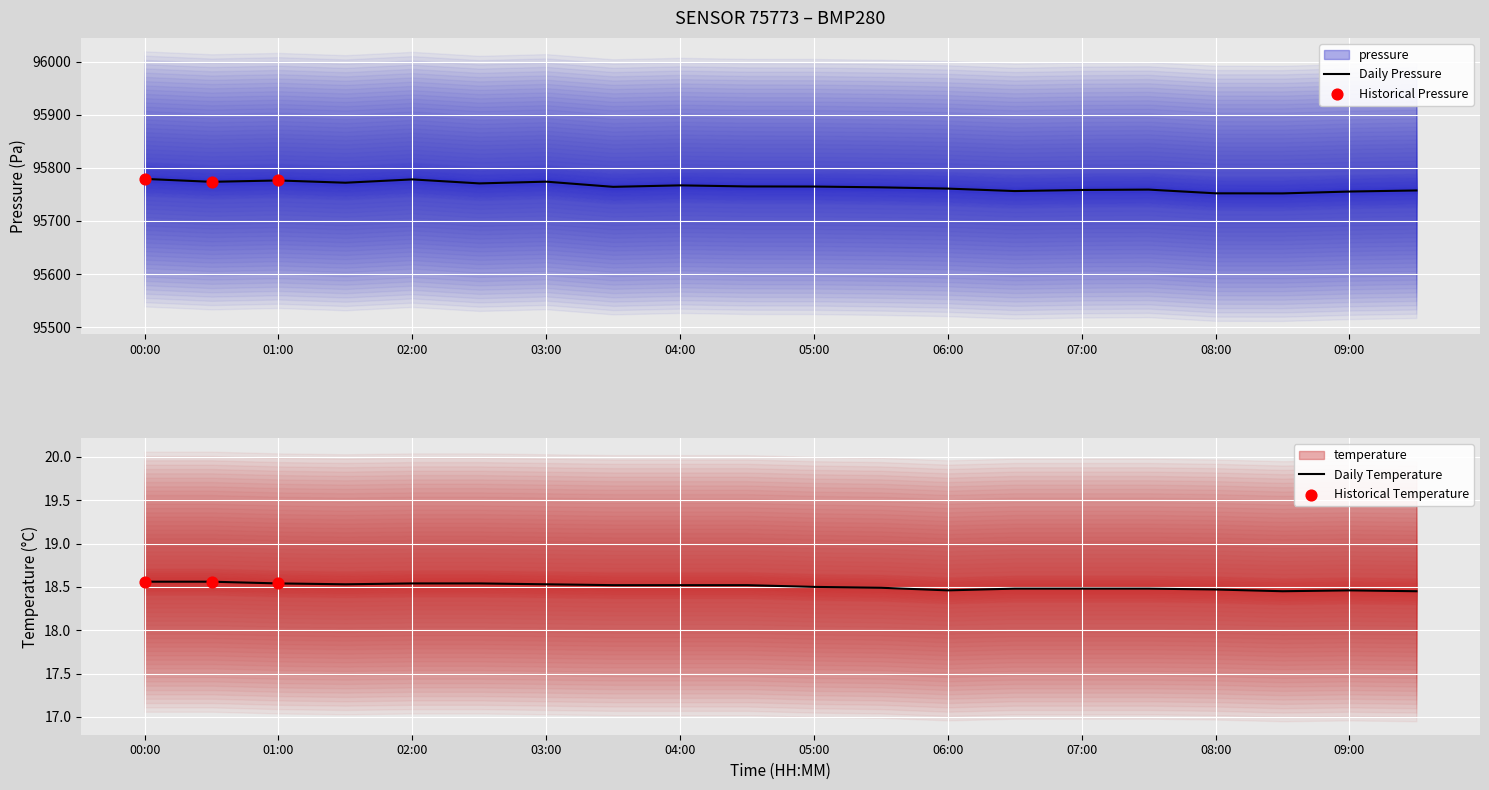

At which category is the sum across all series the highest?

00:00